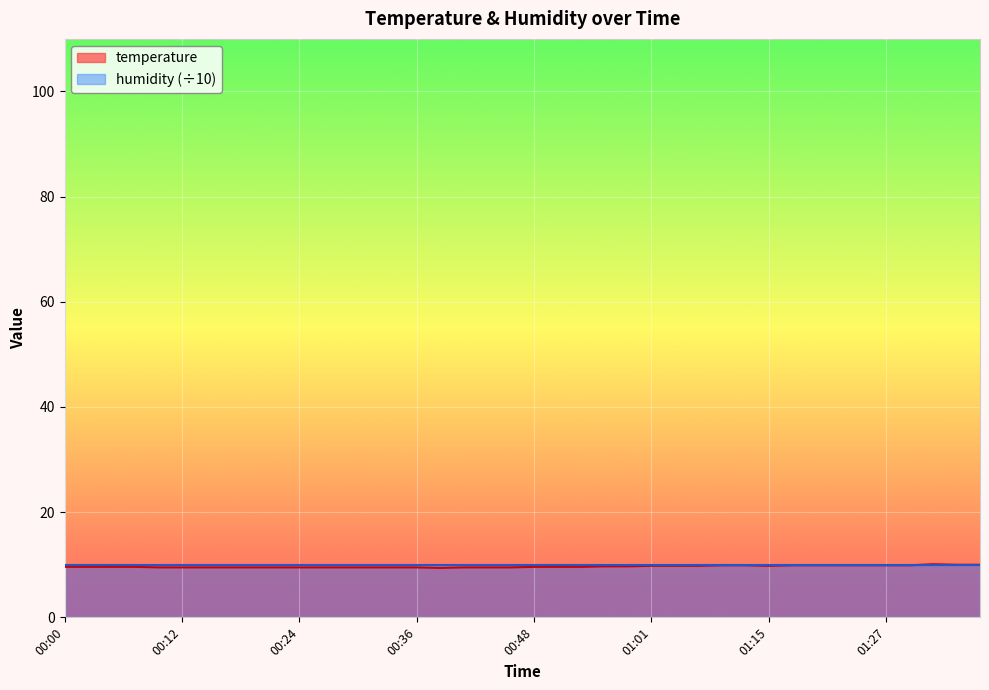

Reading left to right, list all the values displayed in this chart.

00:00=9.6	00:02=9.6	00:05=9.6	00:07=9.6	00:10=9.5	00:12=9.5	00:14=9.5	00:17=9.5	00:19=9.5	00:22=9.5	00:24=9.5	00:27=9.5	00:29=9.5	00:31=9.5	00:34=9.5	00:36=9.5	00:39=9.4	00:41=9.5	00:44=9.5	00:46=9.5	00:48=9.6	00:51=9.6	00:53=9.6	00:56=9.7	00:58=9.7	01:01=9.8	01:03=9.8	01:06=9.8	01:09=9.9	01:12=9.9	01:15=9.8	01:17=9.9	01:20=9.9	01:22=9.9	01:24=9.9	01:27=9.9	01:30=9.9	01:35=10.1	01:38=10.0	01:40=10.0